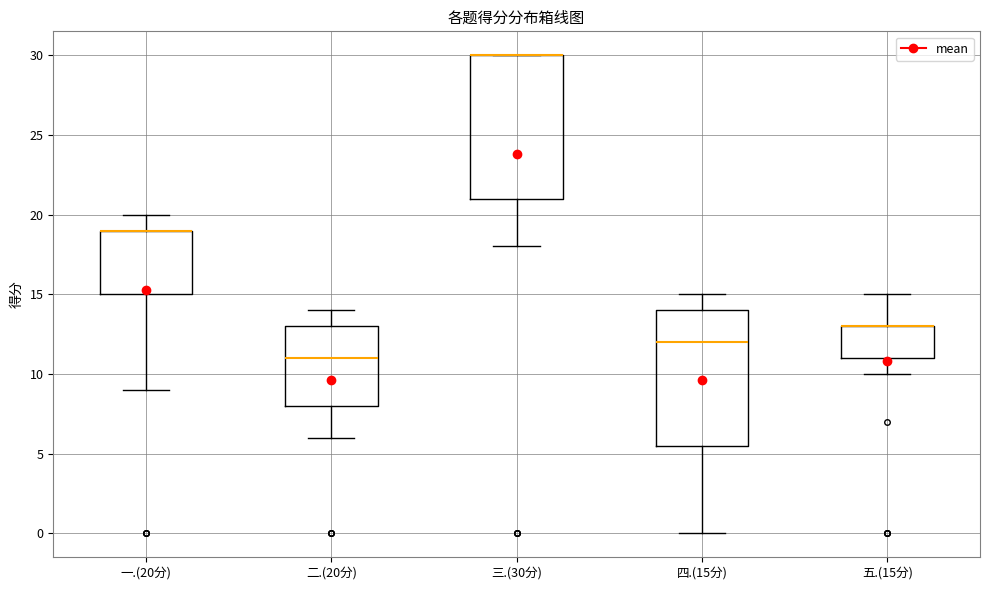

Which box is the tallest, from its lower edge to its upper edge?

三.(30分)